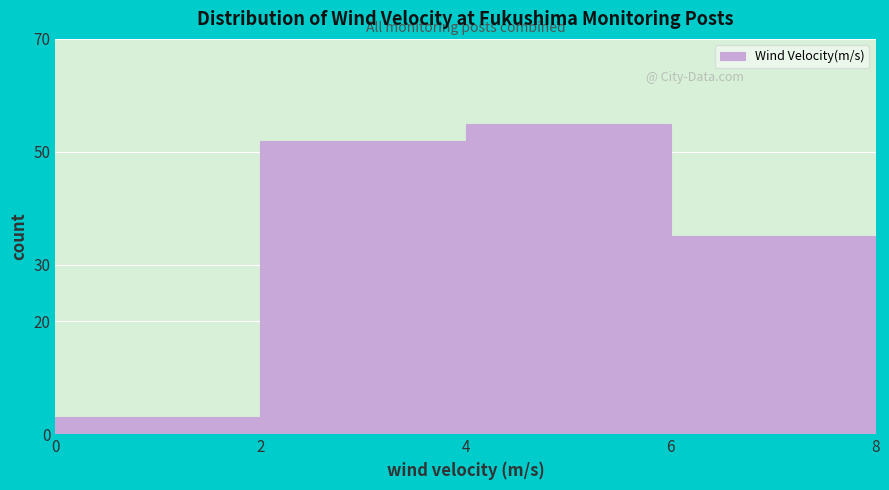

Reading left to right, transcribe this chart: for each bar, give the range it covers on the x-axis and its height. The values are not printed on the chart, so give them approximately, as read against the axis.

0 to 2: 3
2 to 4: 52
4 to 6: 55
6 to 8: 35